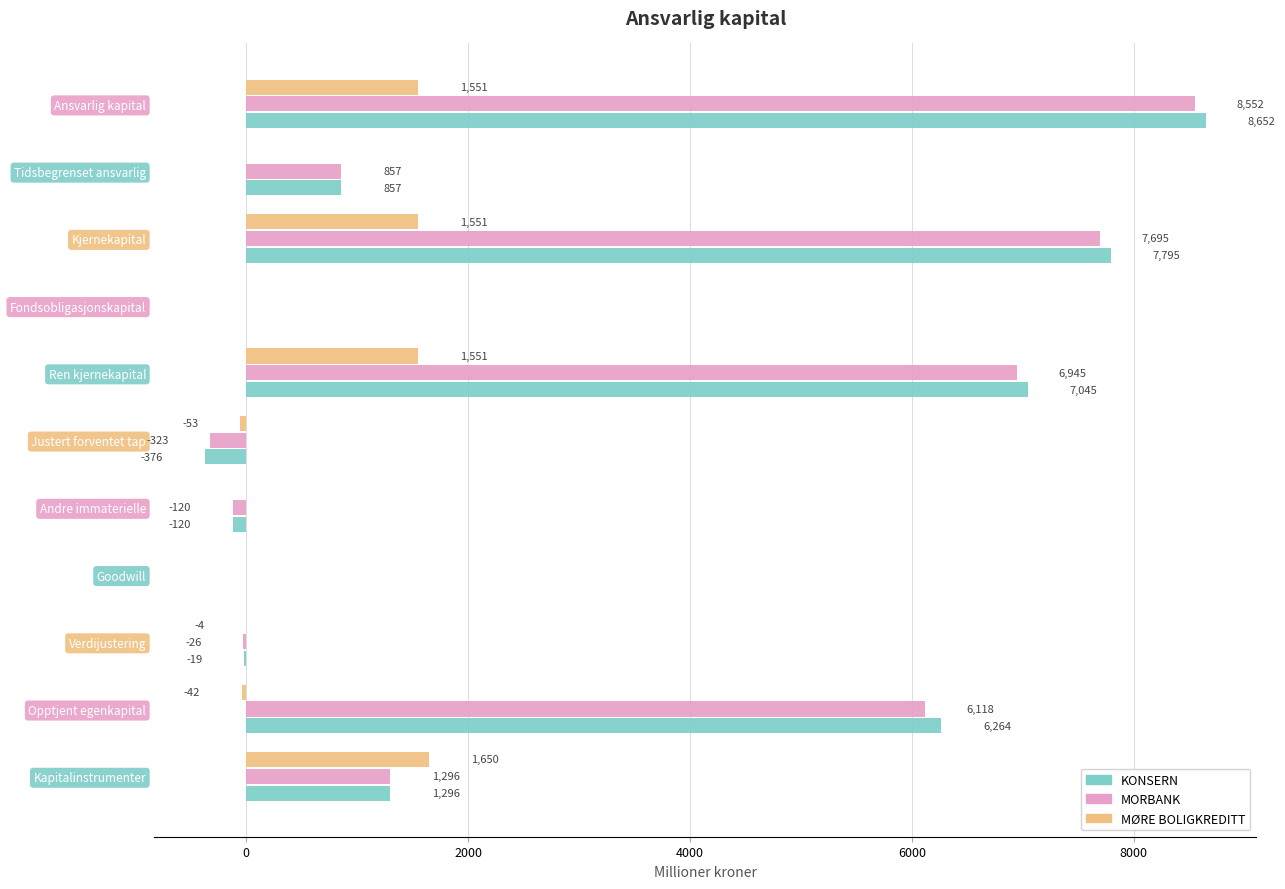

Is it true that KONSERN equals 7795 at Kjernekapital?

True